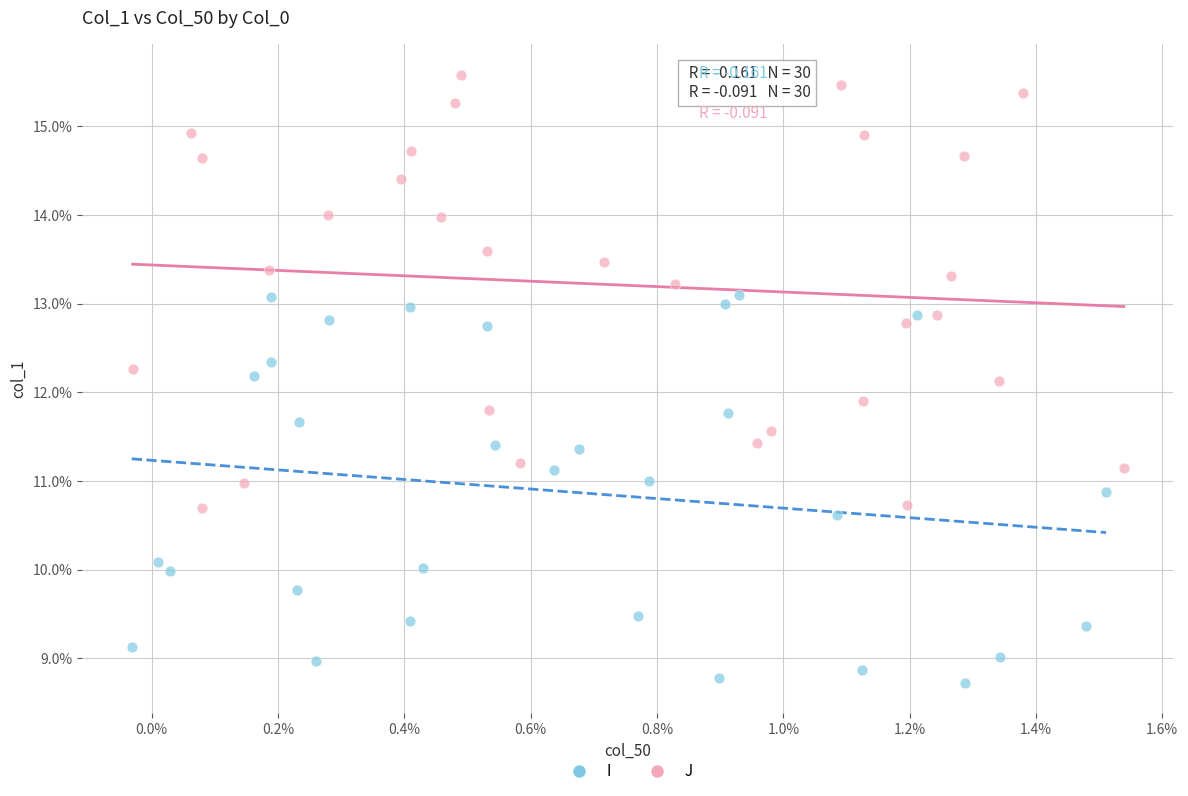

Which series reaches the maximum Y coordinate?

J